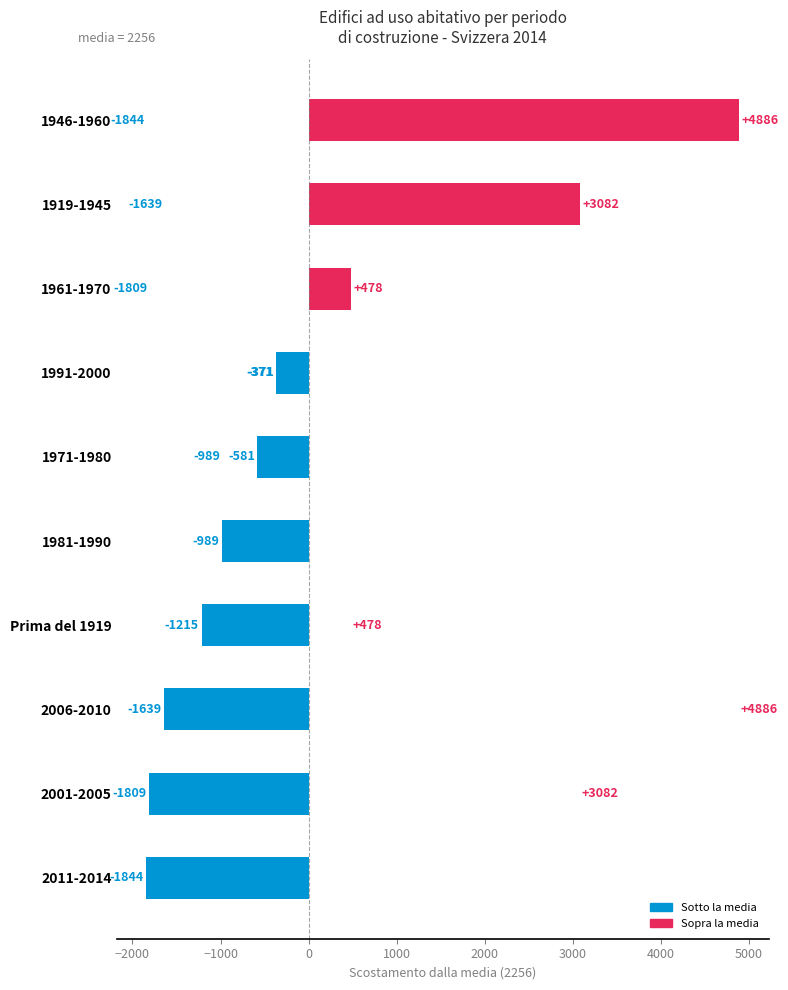

What is the difference between the maximum and minimum values?

6730.0